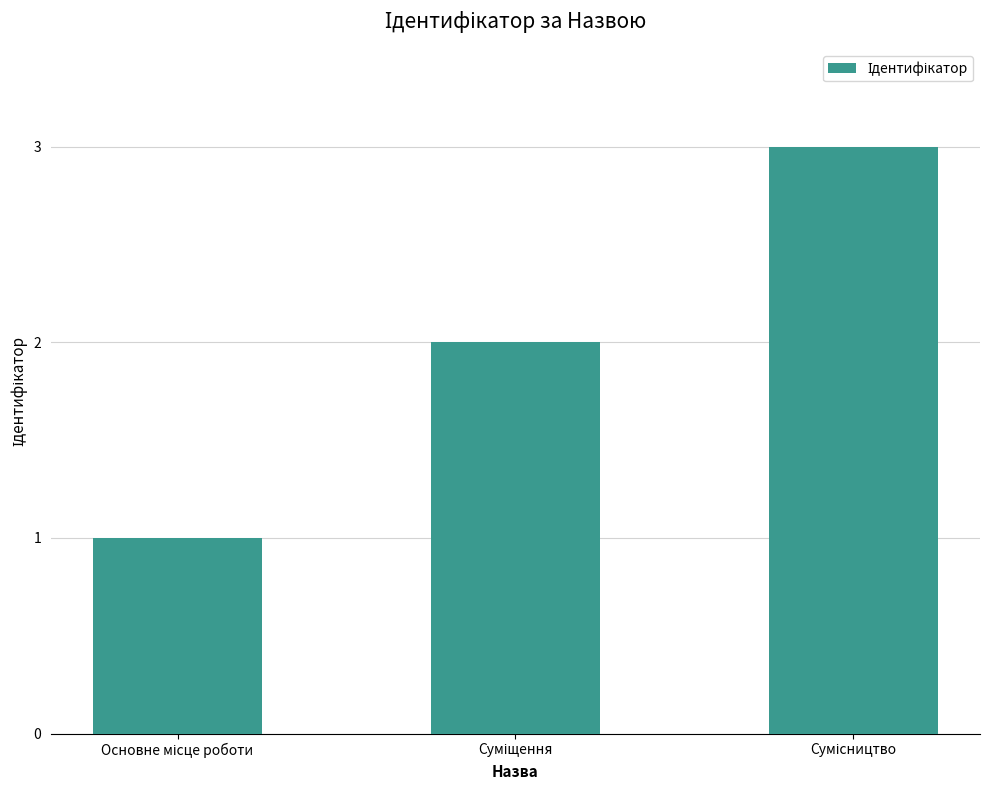

What is the smallest value displayed?

1